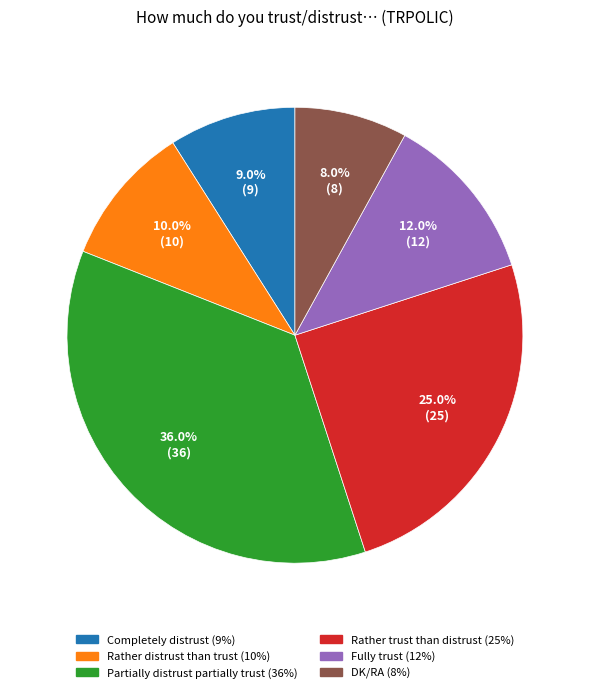

What is the ratio of the value at Rather distrust than trust to the value at Fully trust?

0.8